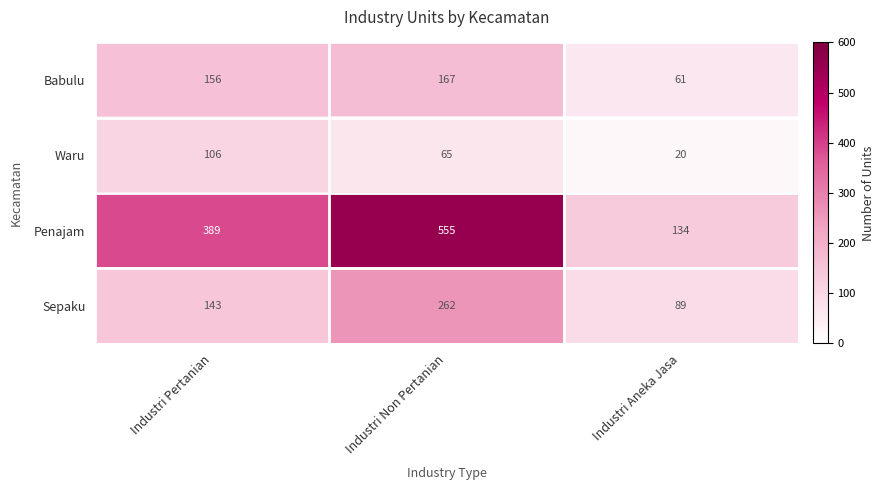

List the series in order of their peak value, lowest first.

Waru, Babulu, Sepaku, Penajam